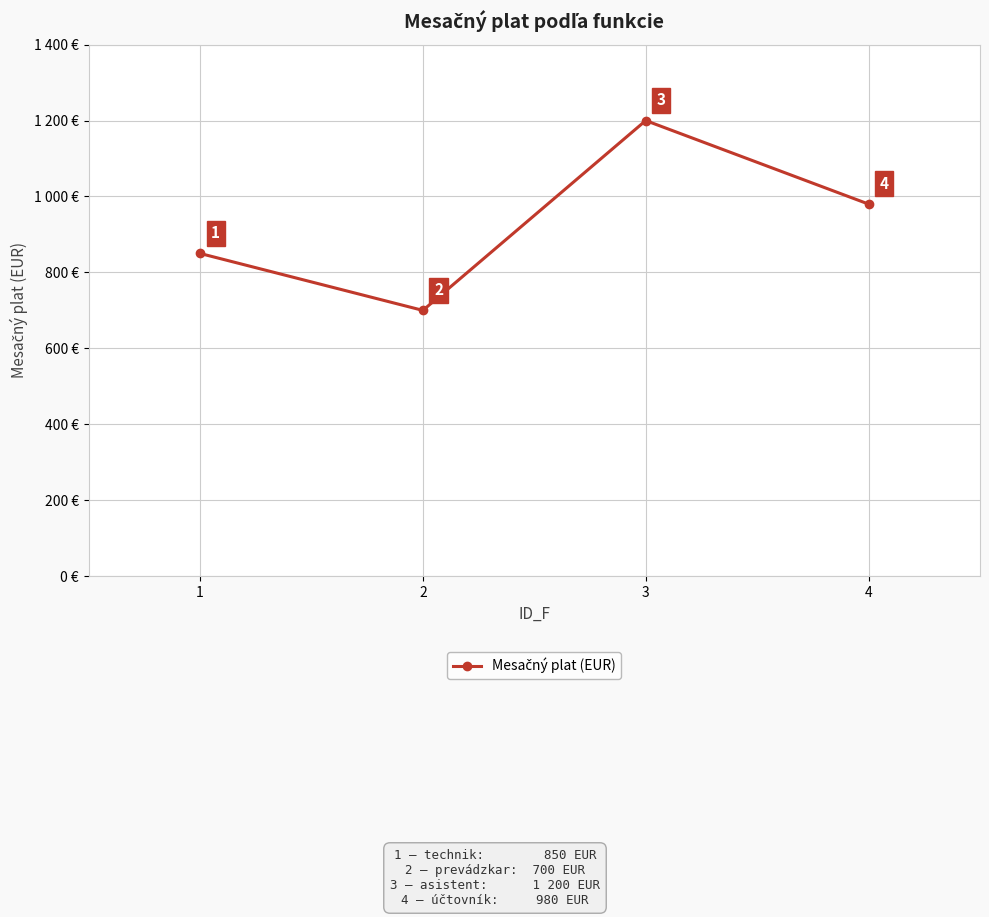

Is this an area chart (filled region under the line)?

No